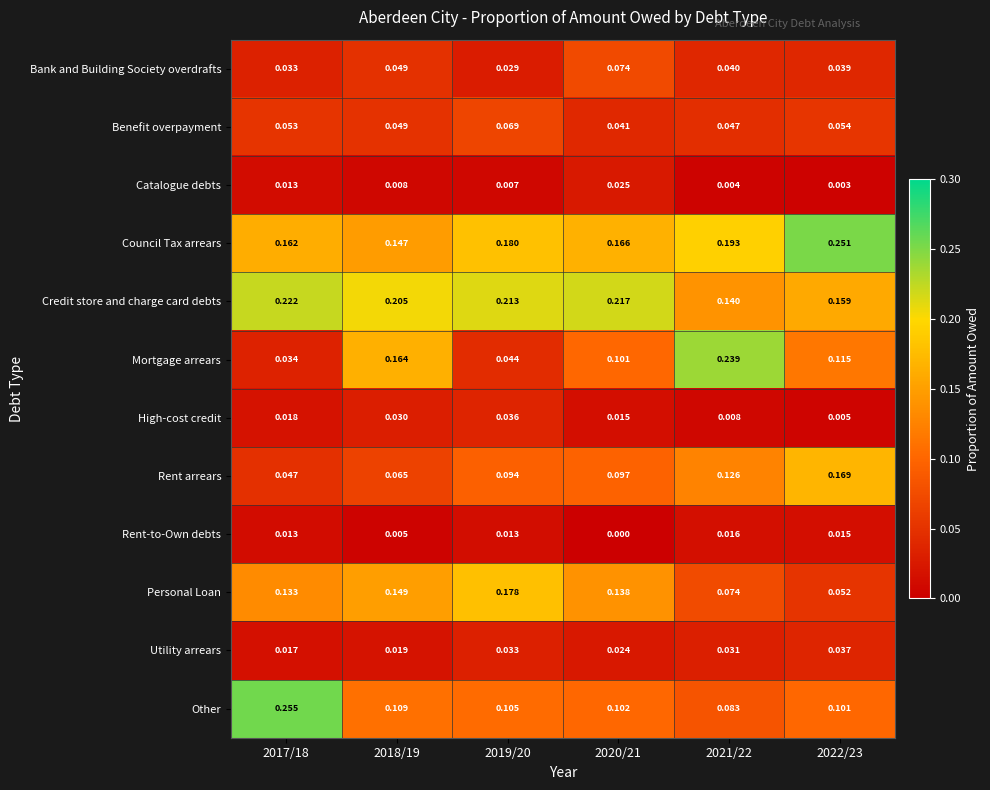

Is the value of Utility arrears at 2017/18 greater than the value of Rent arrears at 2022/23?

No